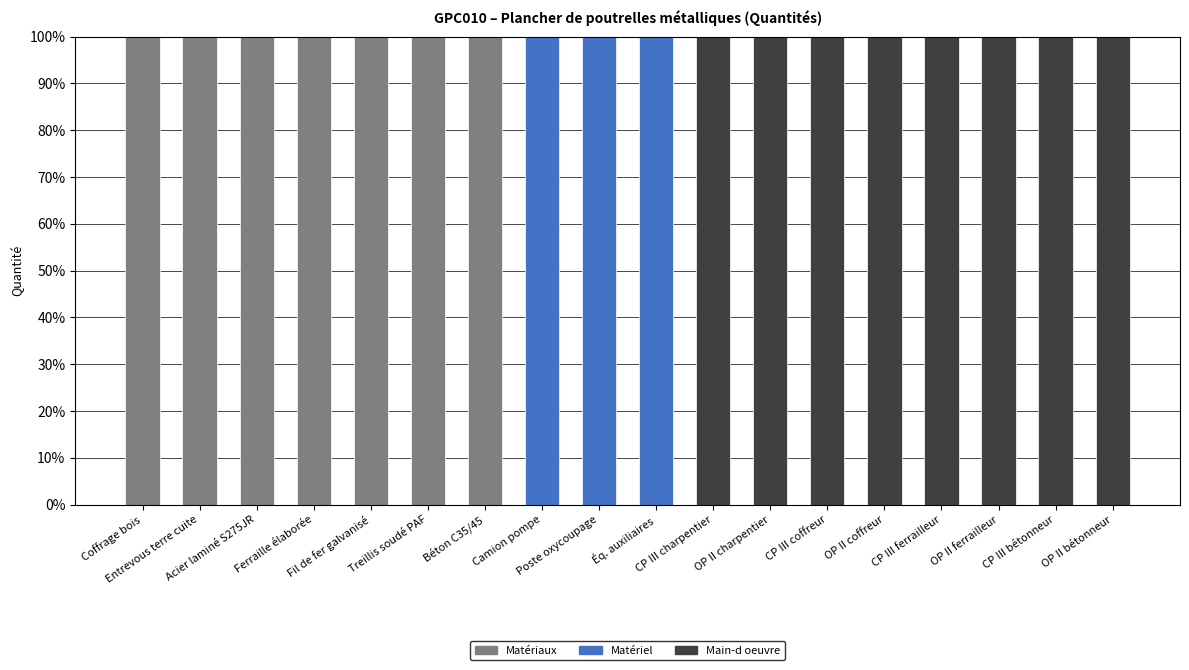

Are the bars grouped side by side (vs. stacked)?

No